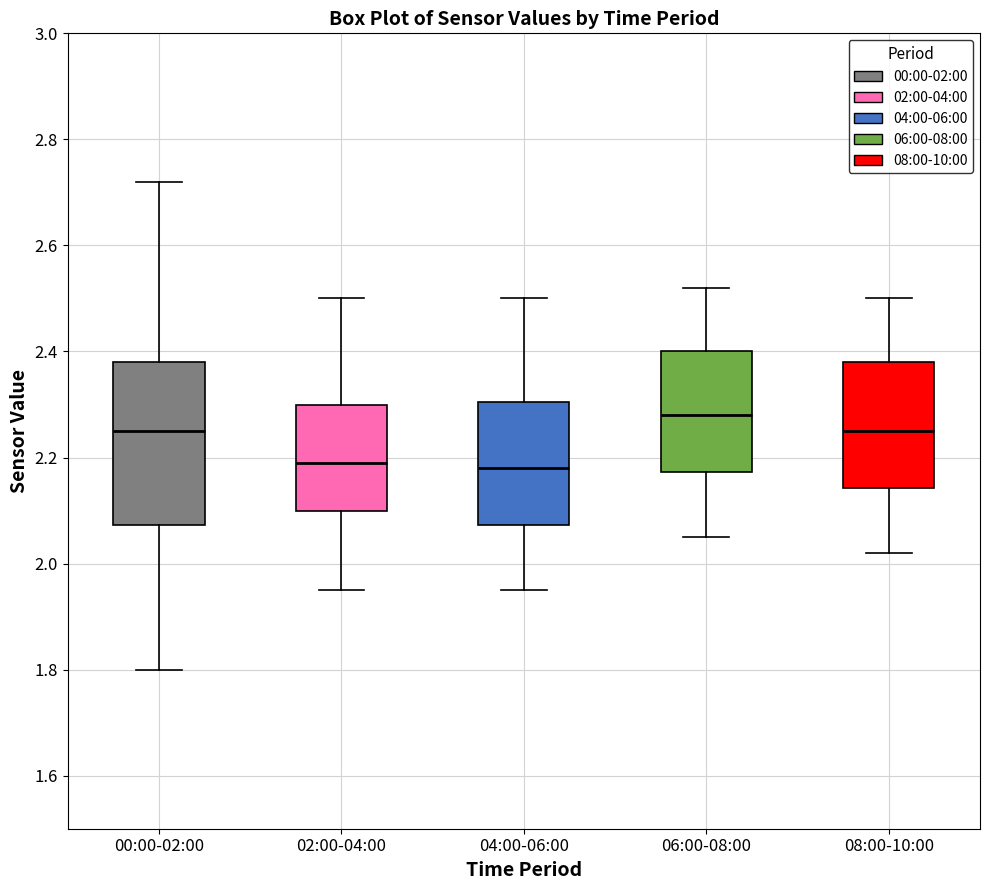

Comparing the boxes themselves (not the whiskers), which one is the tallest?

00:00-02:00